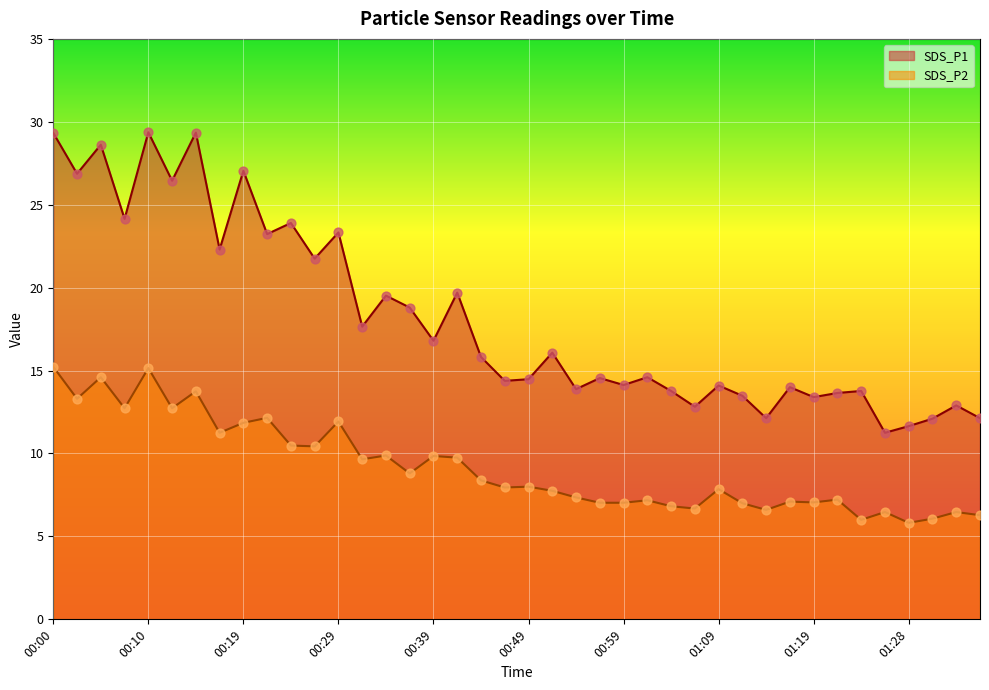

Which series contains the lowest Y value?

SDS_P2